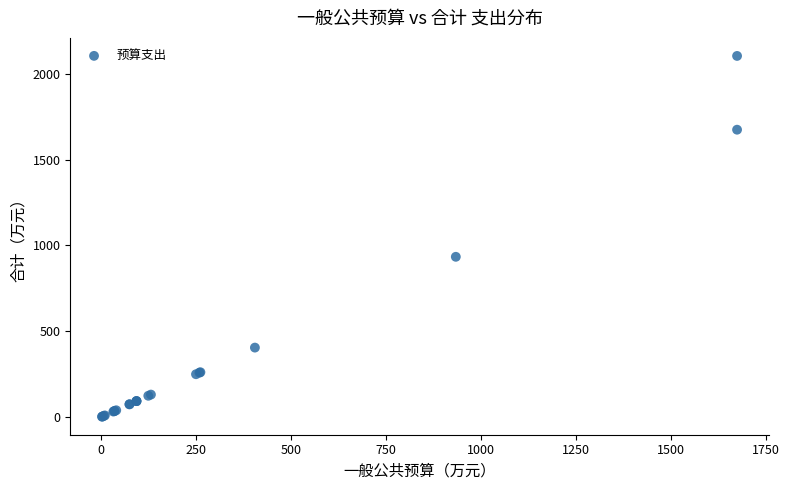

What Y value in the scatter plot is closest to 1053?

934.1